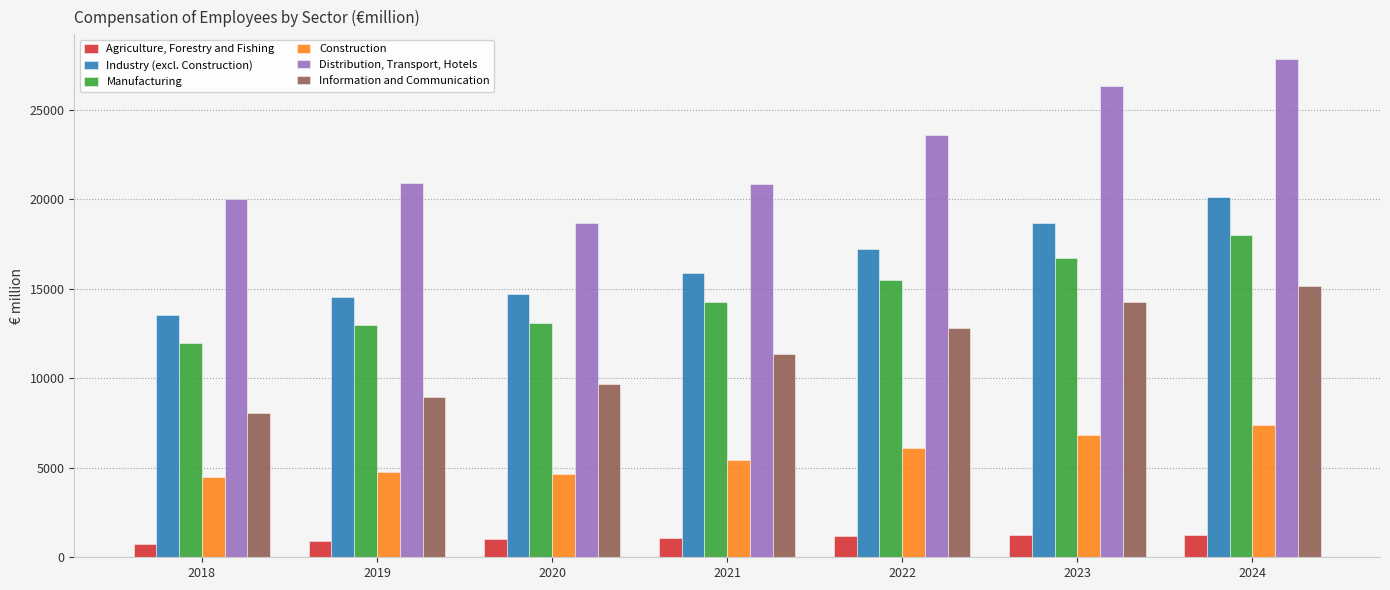

Which category has the highest value in the Information and Communication series?

2024